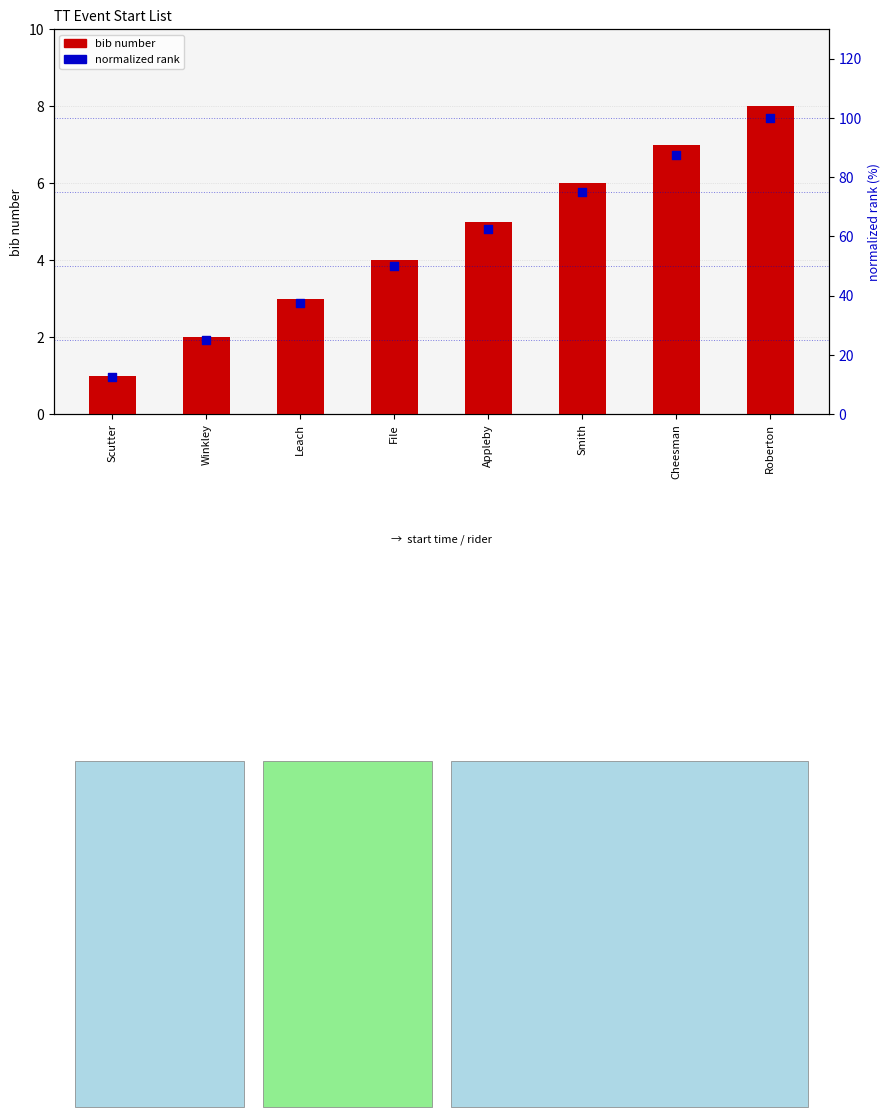

What are all the series names shown in the legend?

bib number, normalized rank